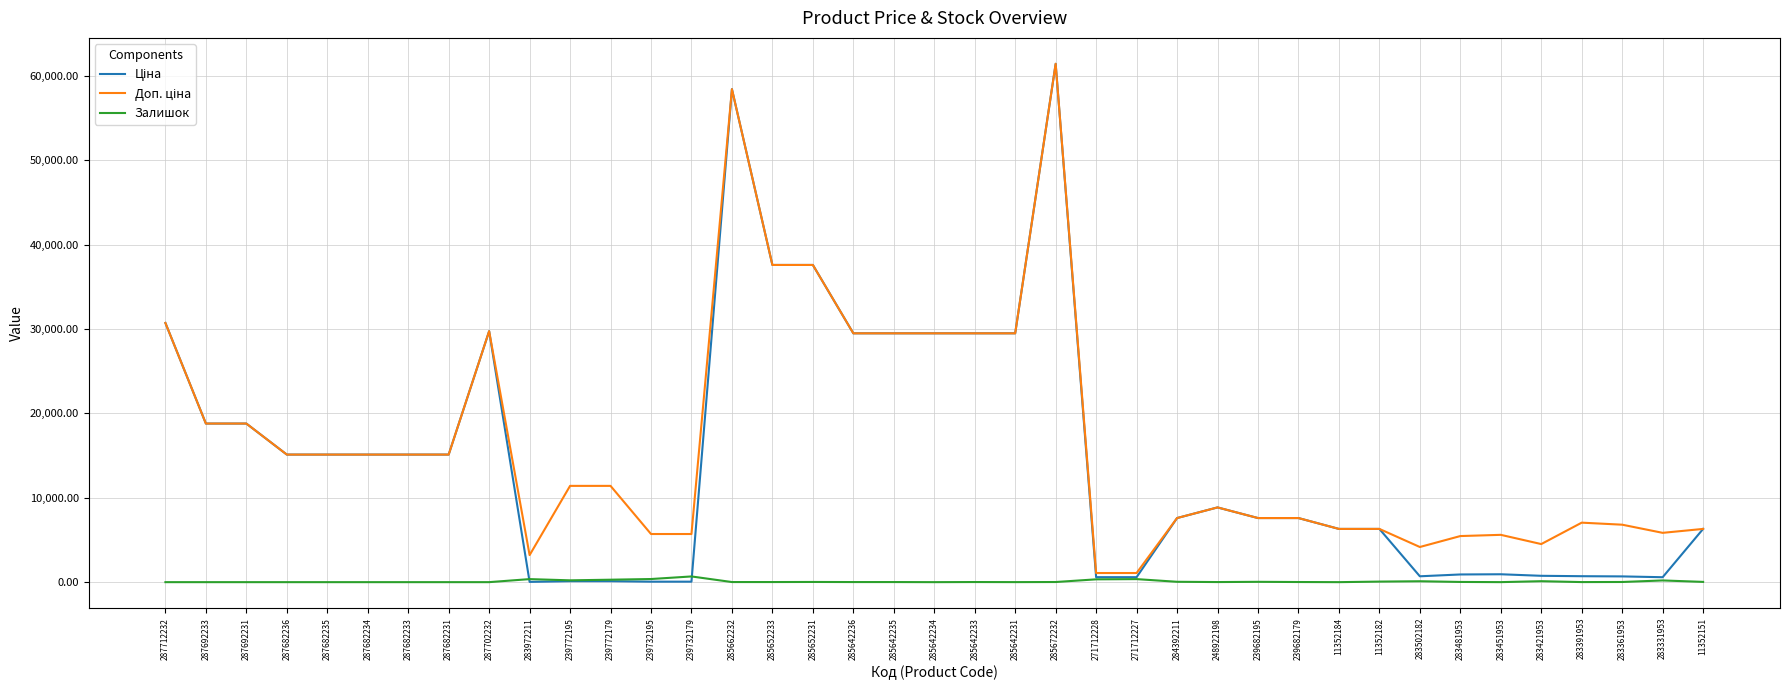

What is the difference between the highest and lowest values at 287682231?

15120.0